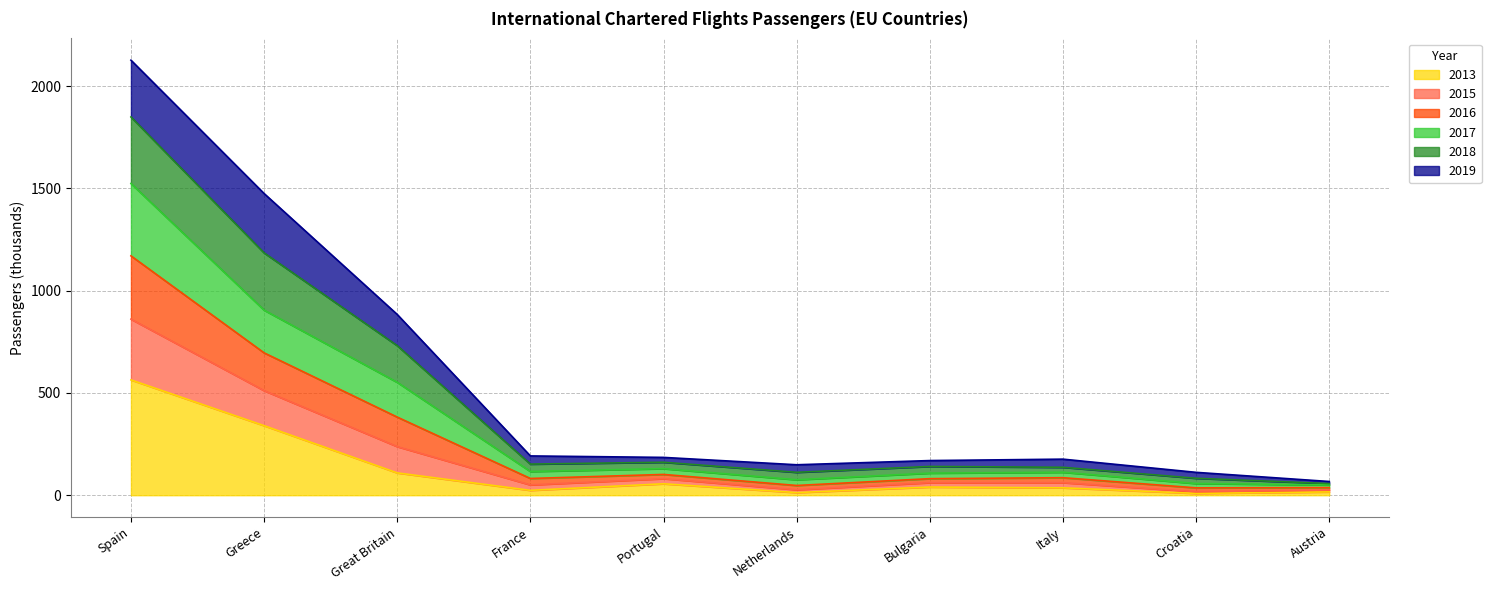

At which category does the chart reach its peak across all series?

Spain